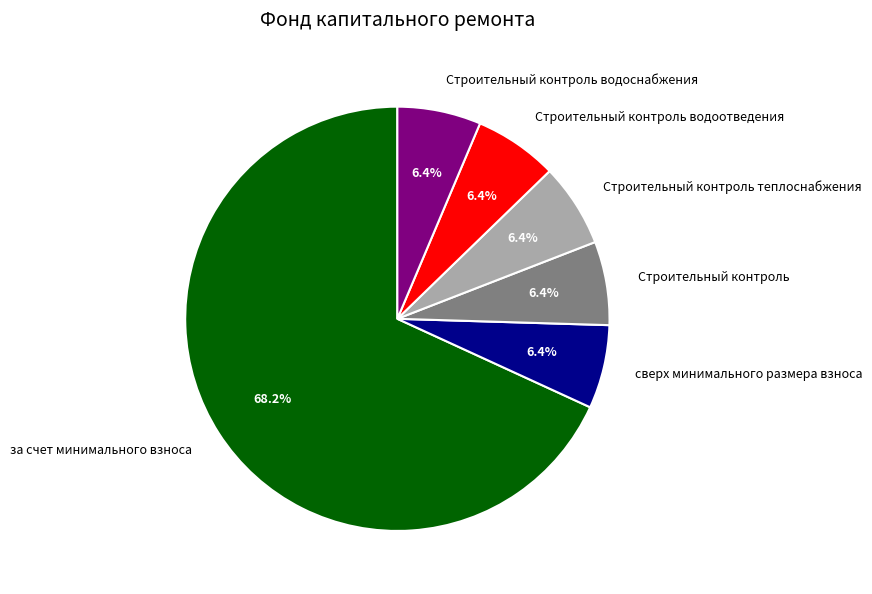

Does за счет минимального взноса represent more than half of the total?

Yes